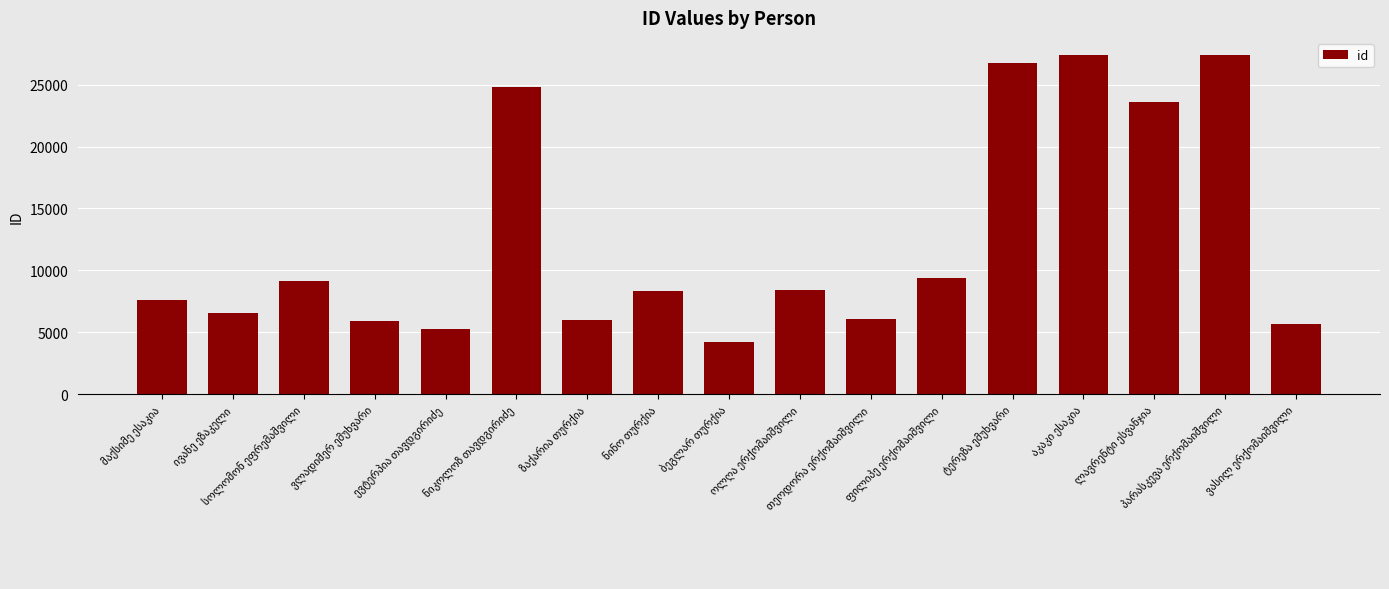

What is the smallest value displayed?

4240